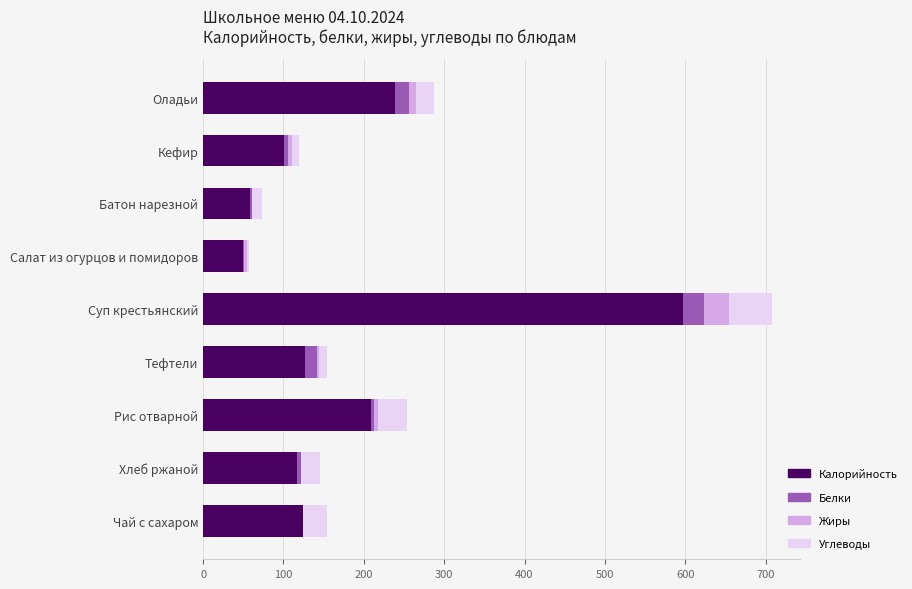

What is the highest value of the Калорийность series?

597.2